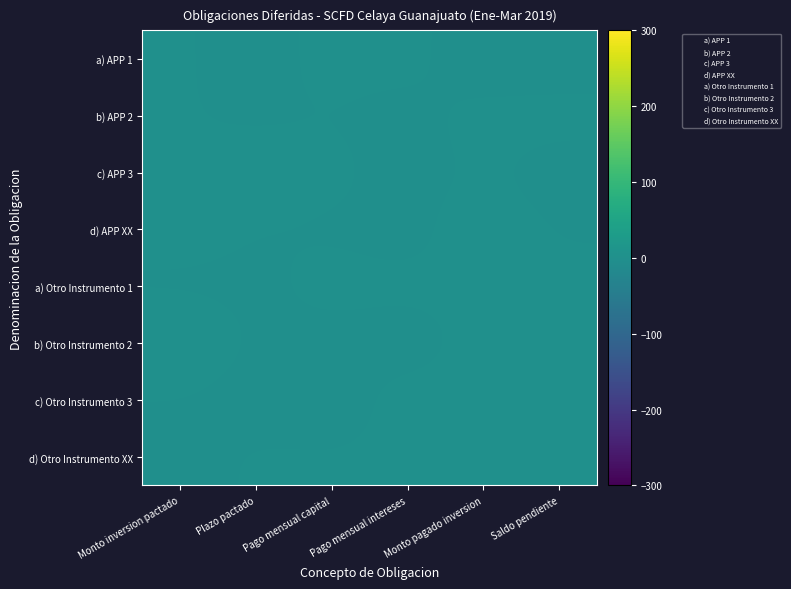

Count the number of categories in the chart.

6